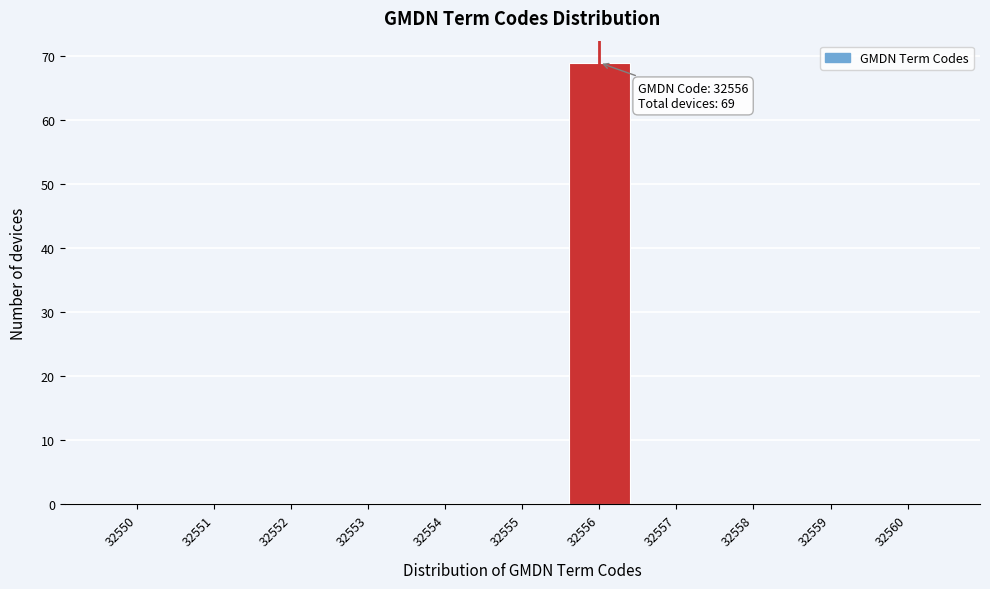

Reading left to right, extract all data points from this chart.

32550=0	32551=0	32552=0	32553=0	32554=0	32555=0	32556=69	32557=0	32558=0	32559=0	32560=0